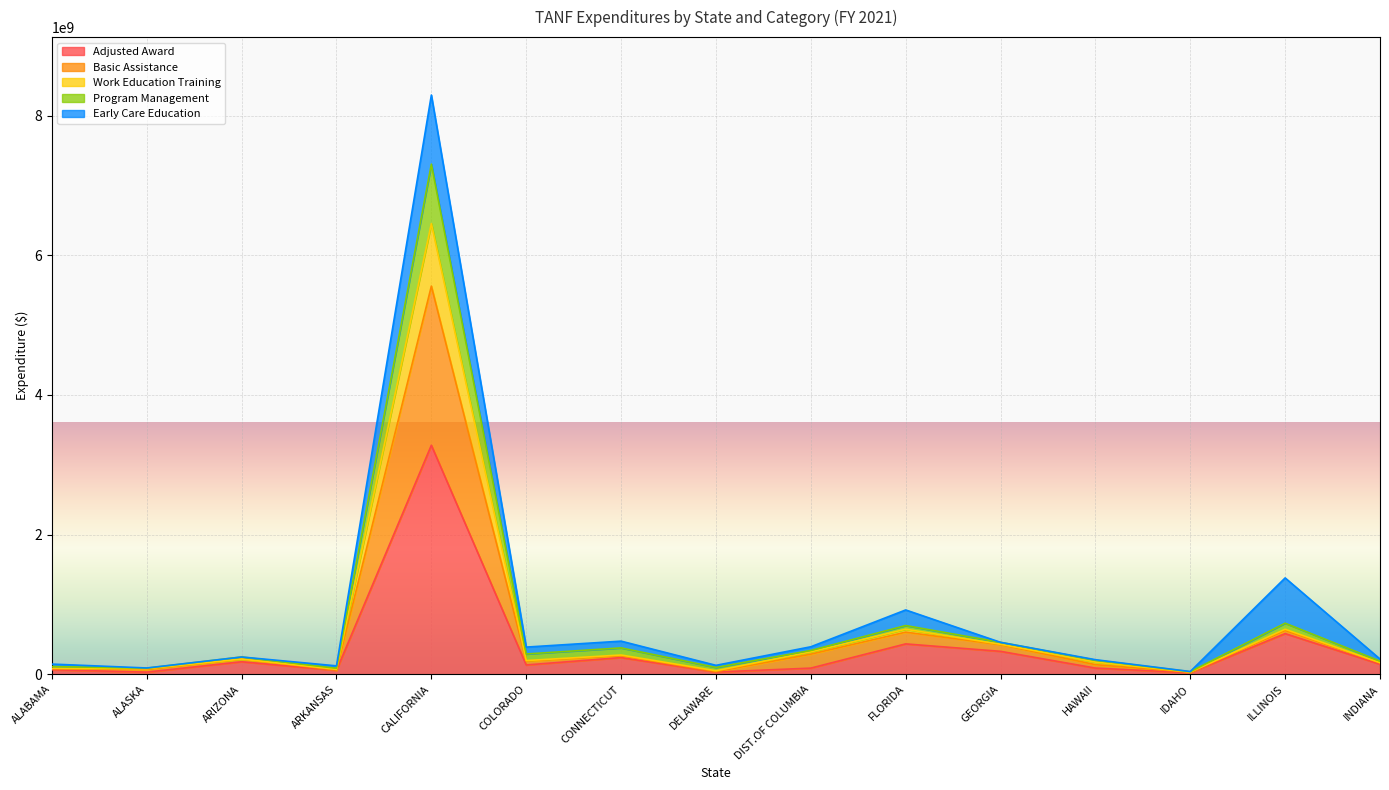

True or false: Program Management and Work Education Training cross at least once.

False